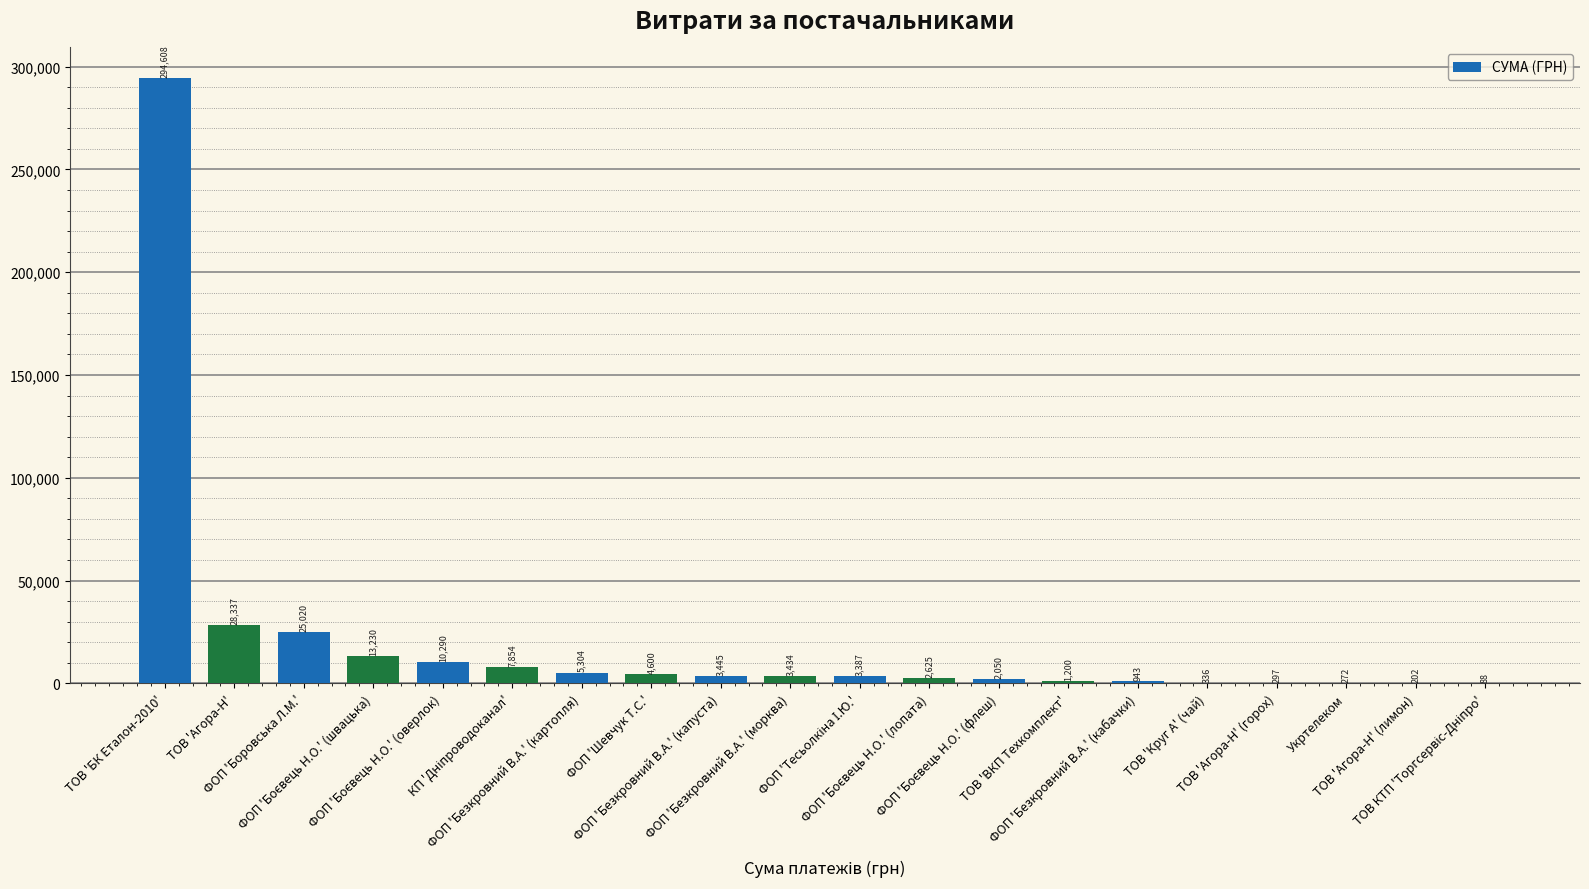

What is the sum of all values?

407522.2